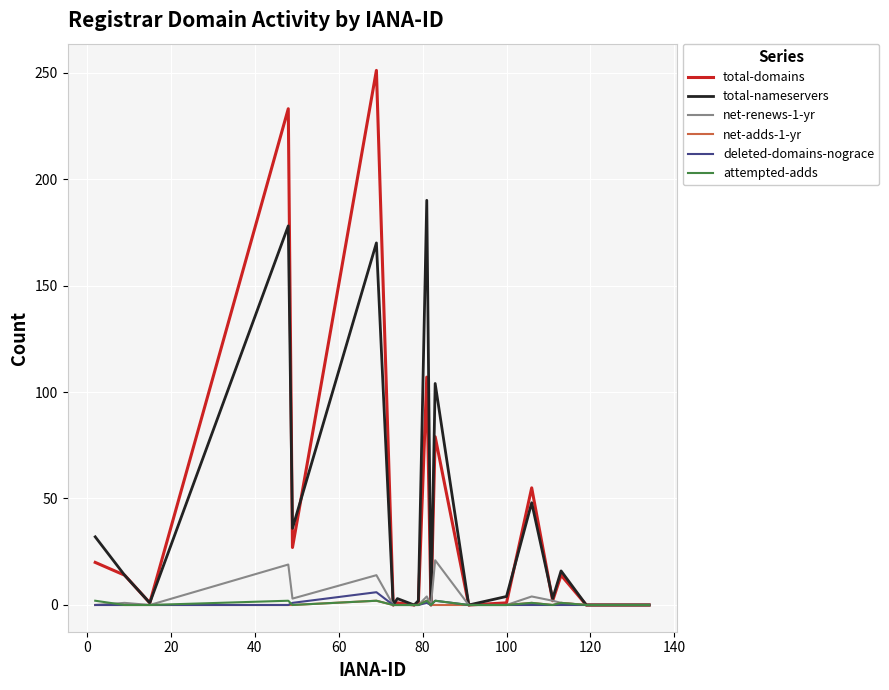

Is this an area chart (filled region under the line)?

No